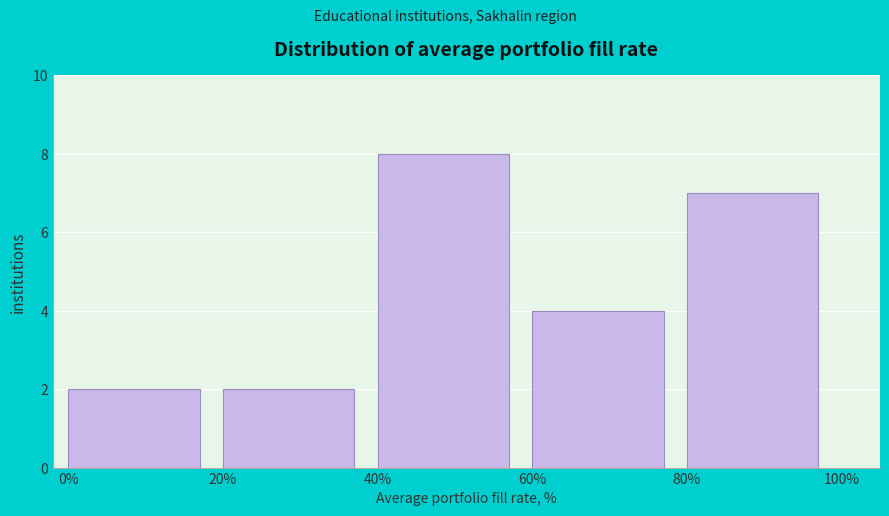

How tall is the bar that spans 40% to 60% on the x-axis? The values are not printed on the chart, so give them approximately, as read against the axis.

8